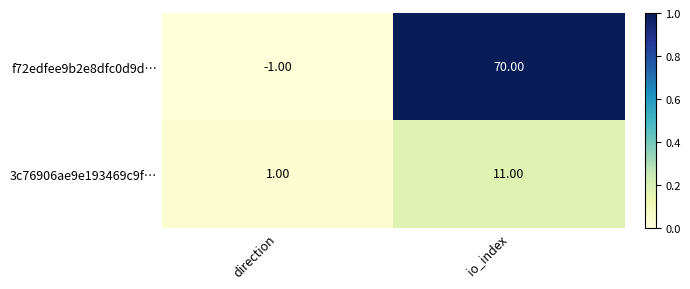

List the series in order of their peak value, lowest first.

3c76906ae9e193469c9f…, f72edfee9b2e8dfc0d9d…